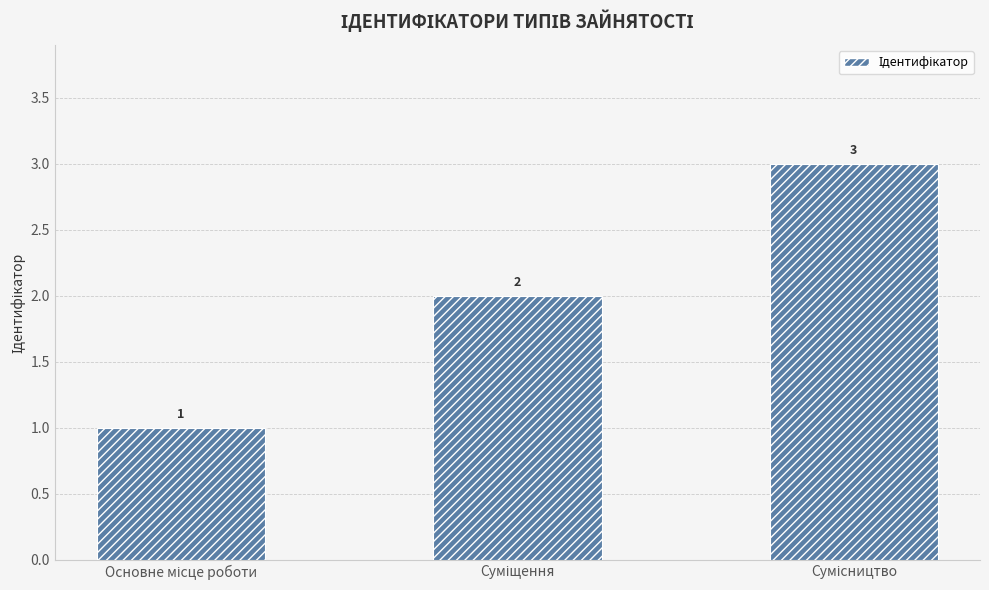

What is the maximum value shown in the chart?

3